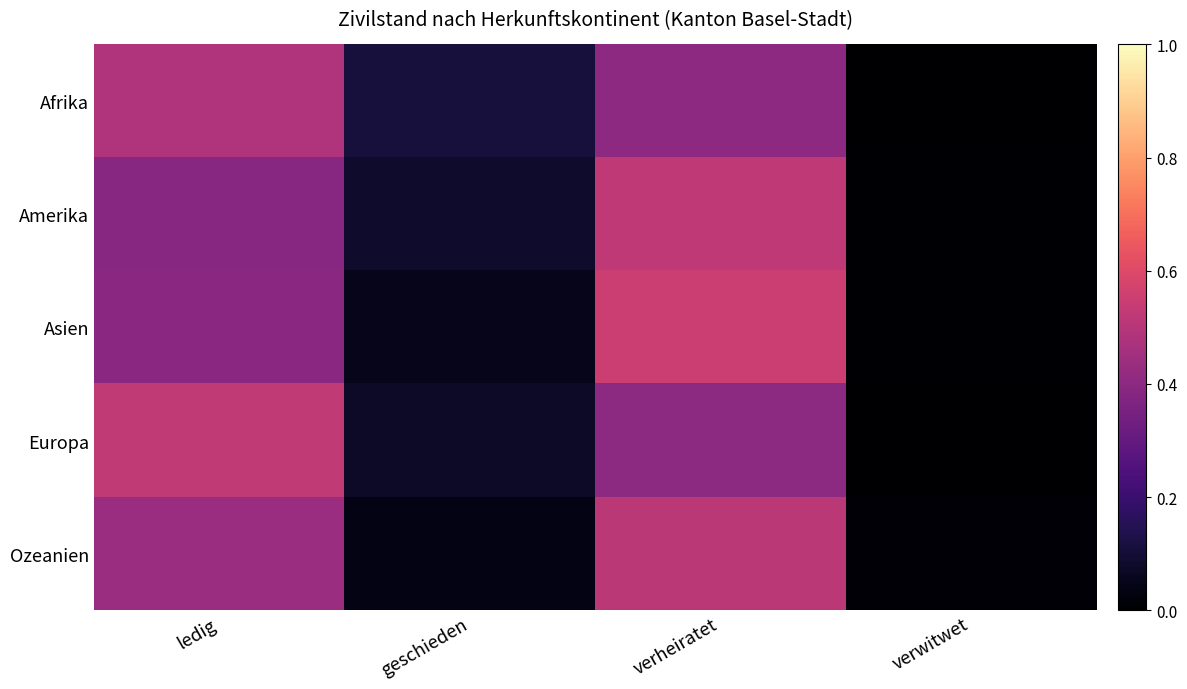

Which series has the largest total across all categories?

Afrika